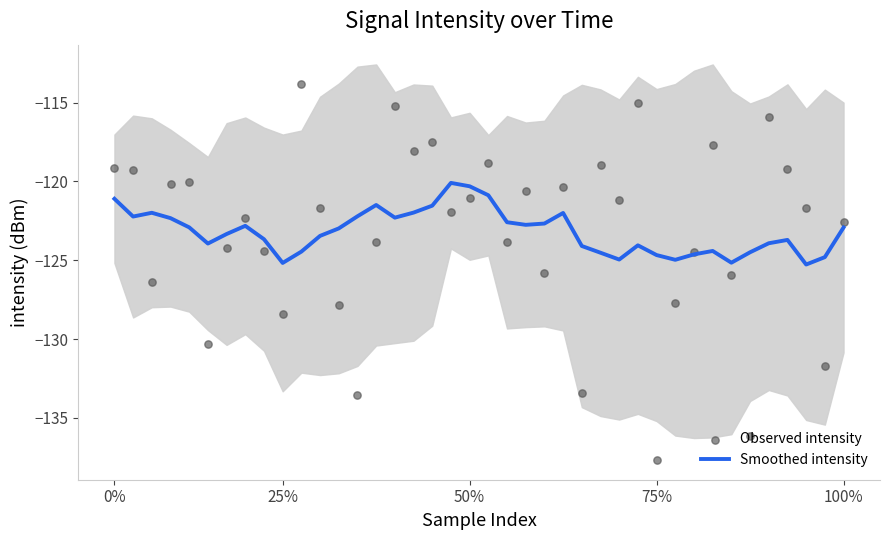

At how many categories does at least one series exceed -137?

40